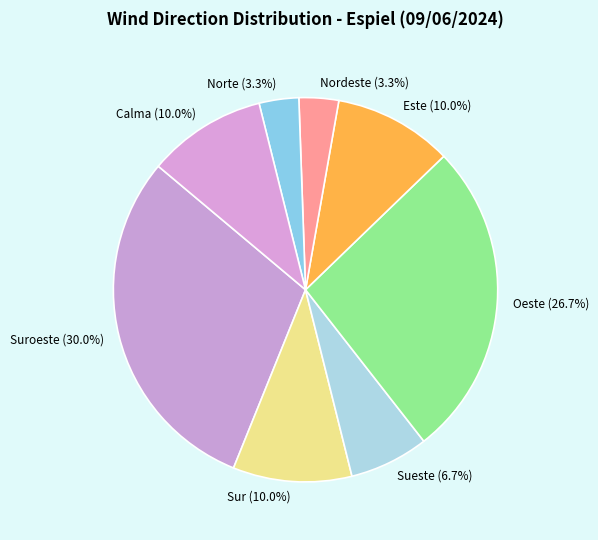

Count the number of slices in the pie.

8